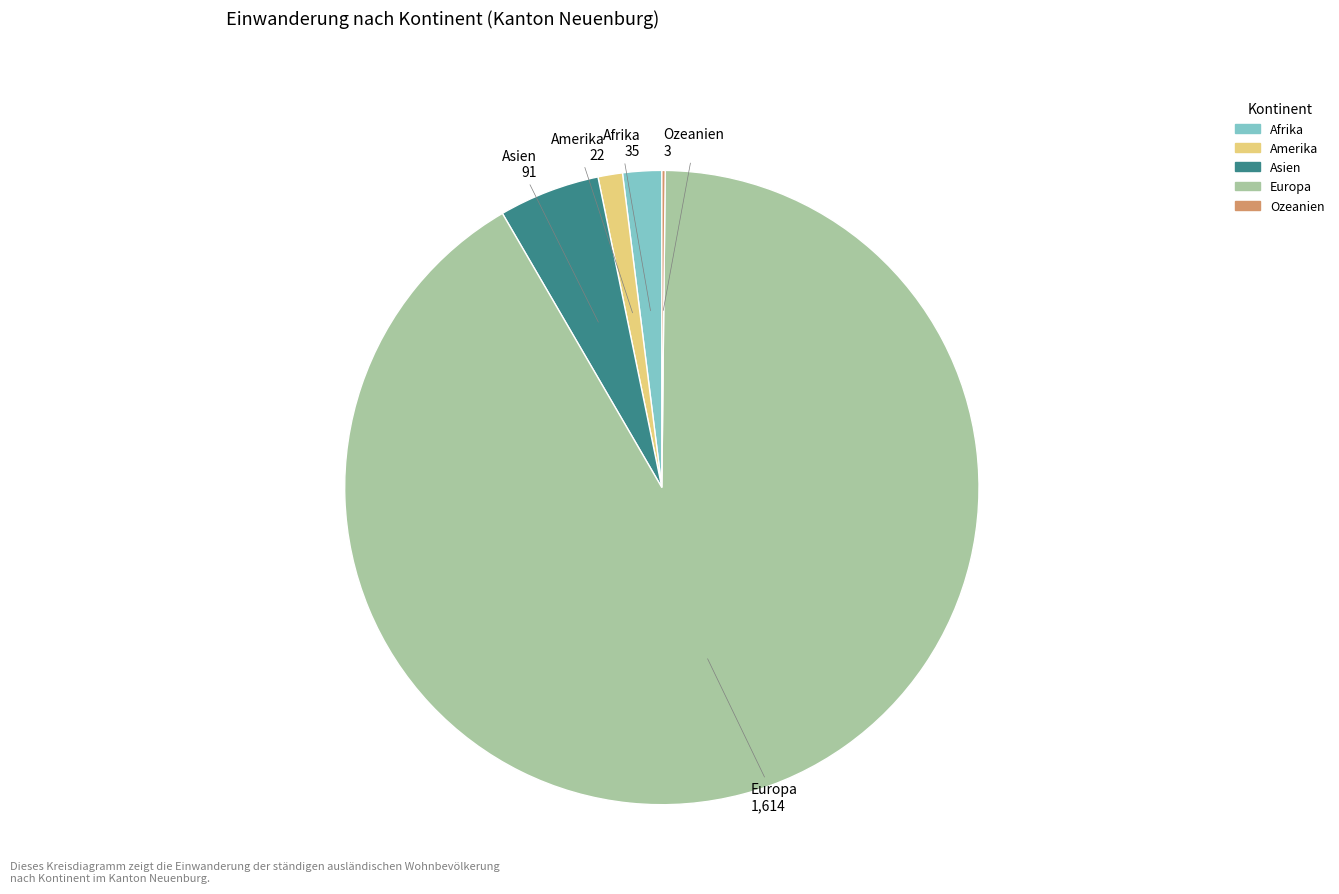

Is it true that Amerika is 11% of the pie?

False